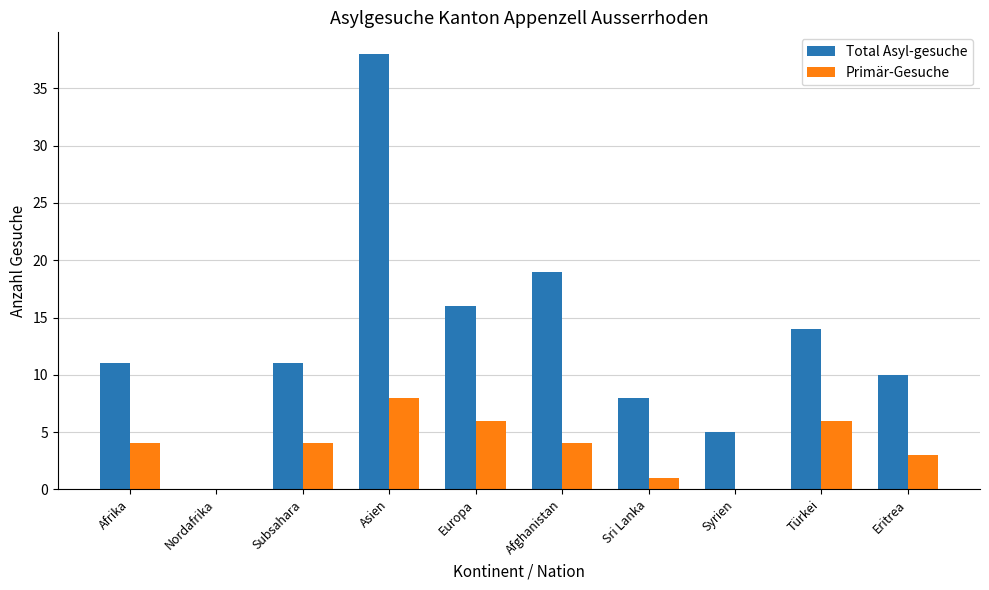

Between Nordafrika and Asien, which series saw the biggest shift?

Total Asyl-gesuche